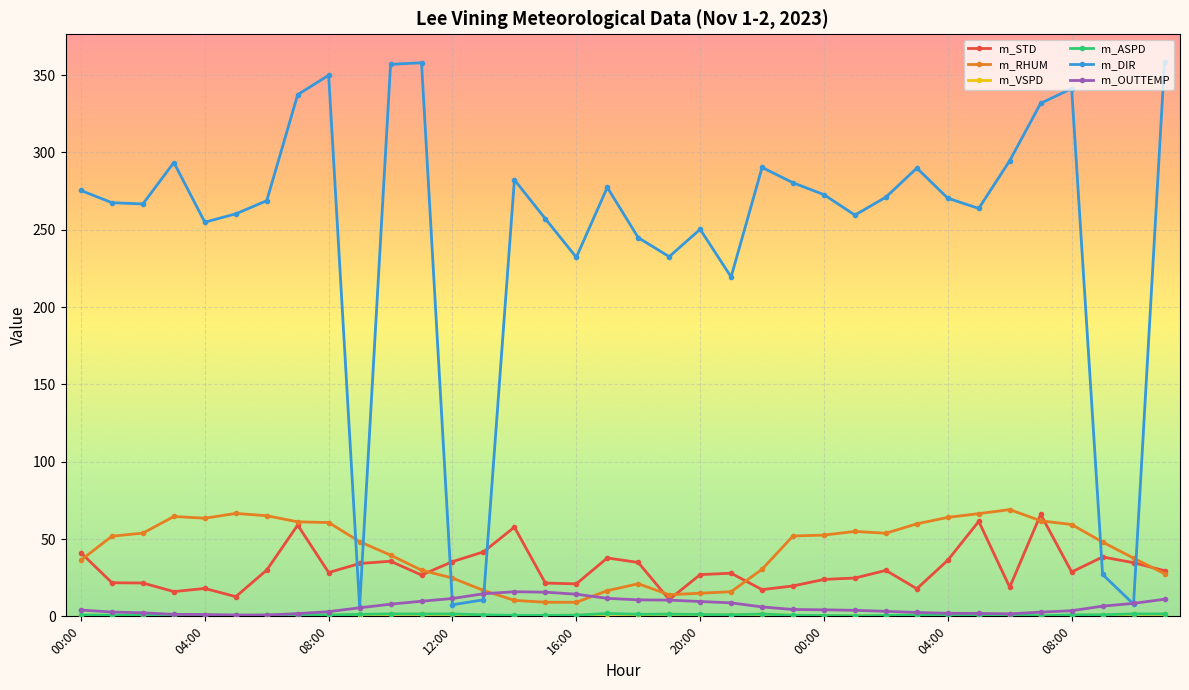

Which series has the largest total across all categories?

m_DIR